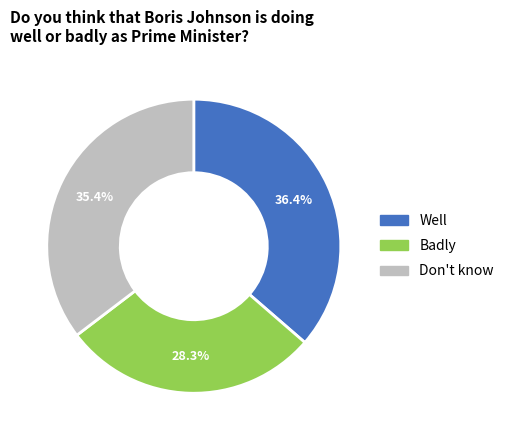

Is Well the majority of the pie?

No